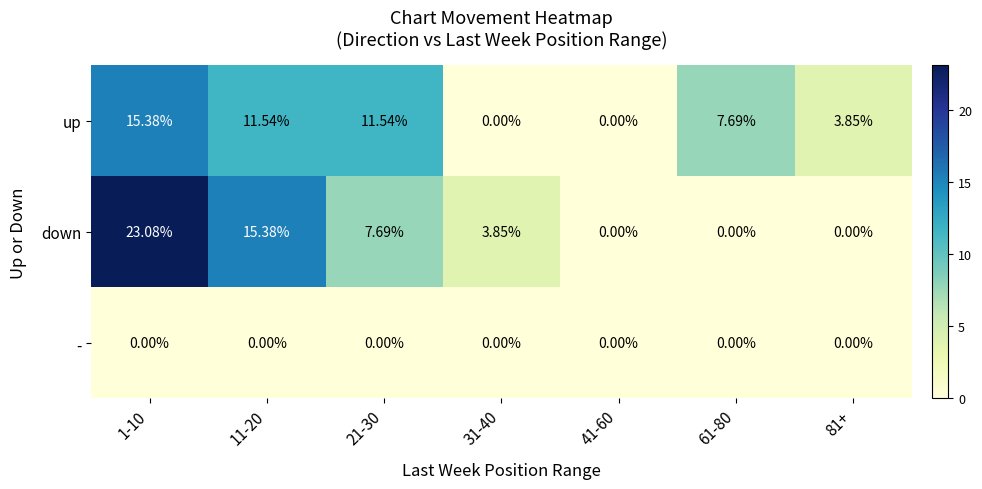

Count the number of data series in this chart.

3